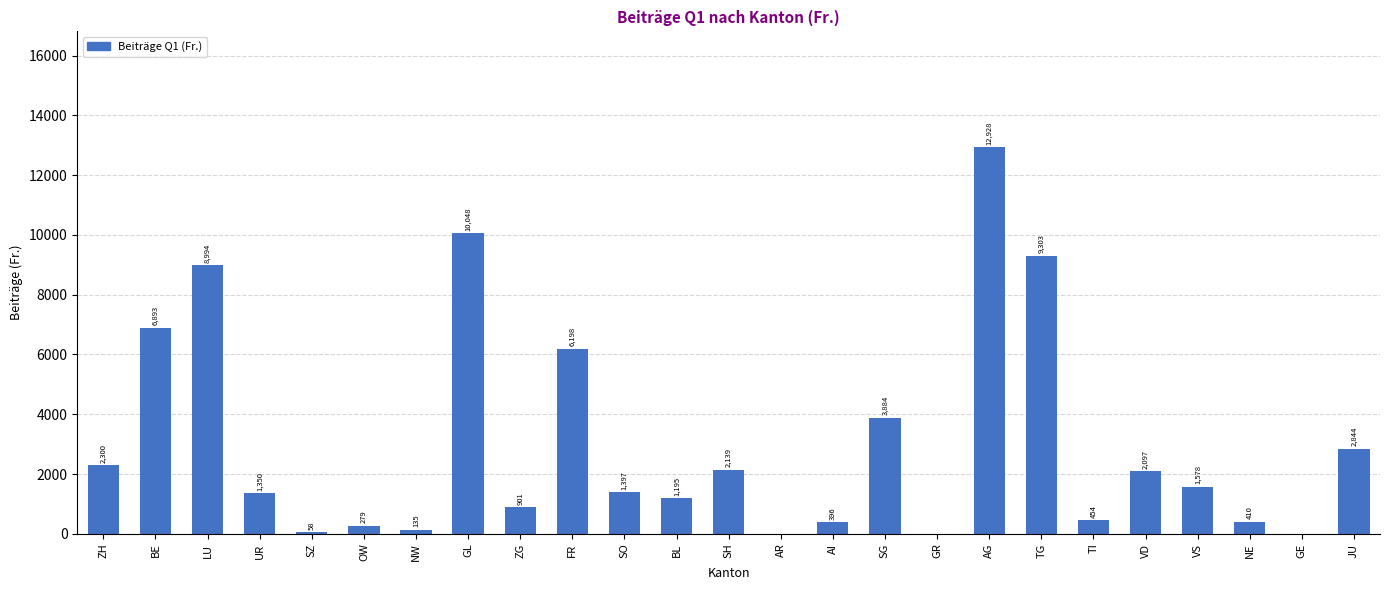

What is the greatest value displayed?

12928.5